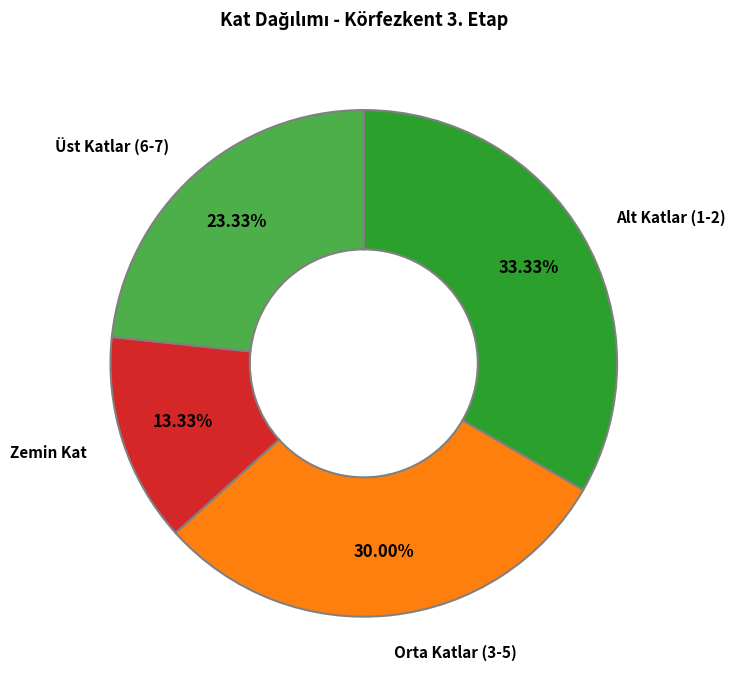

Is there a majority slice in this chart?

No